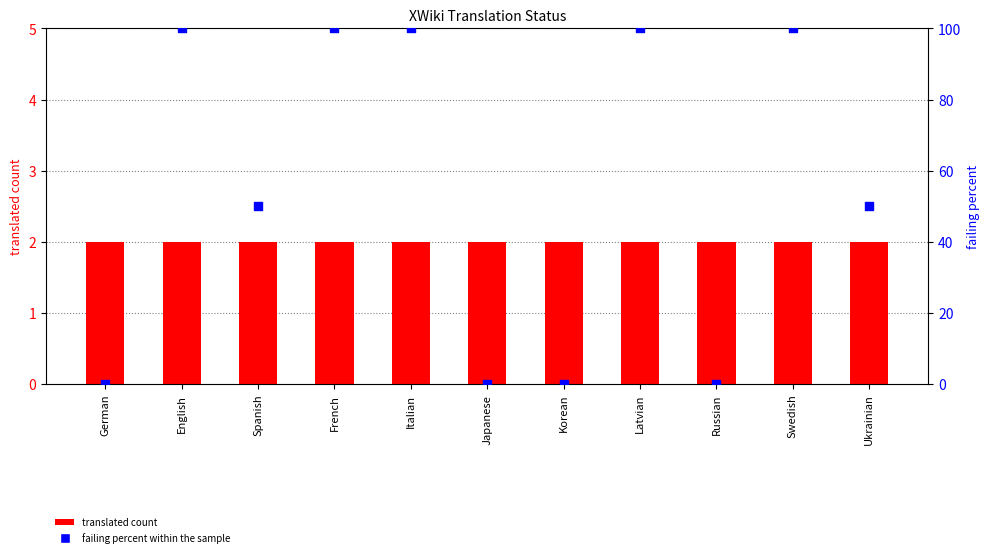

At how many categories does at least one series exceed 91?

5